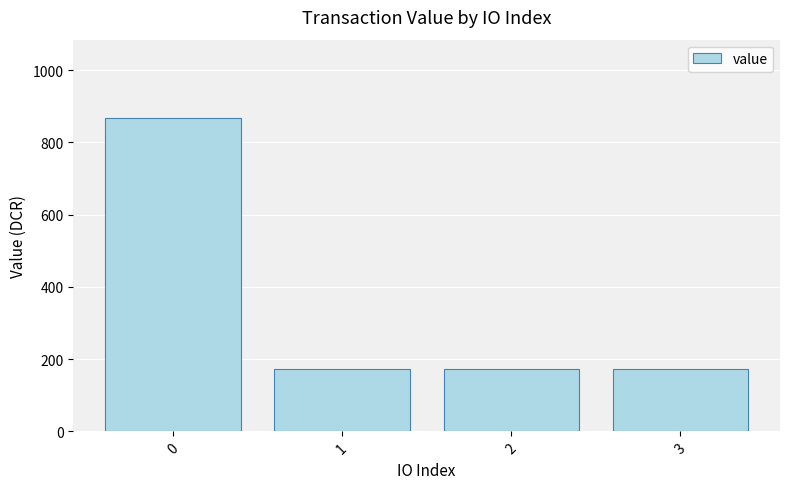

What is the minimum value shown in the chart?

173.5